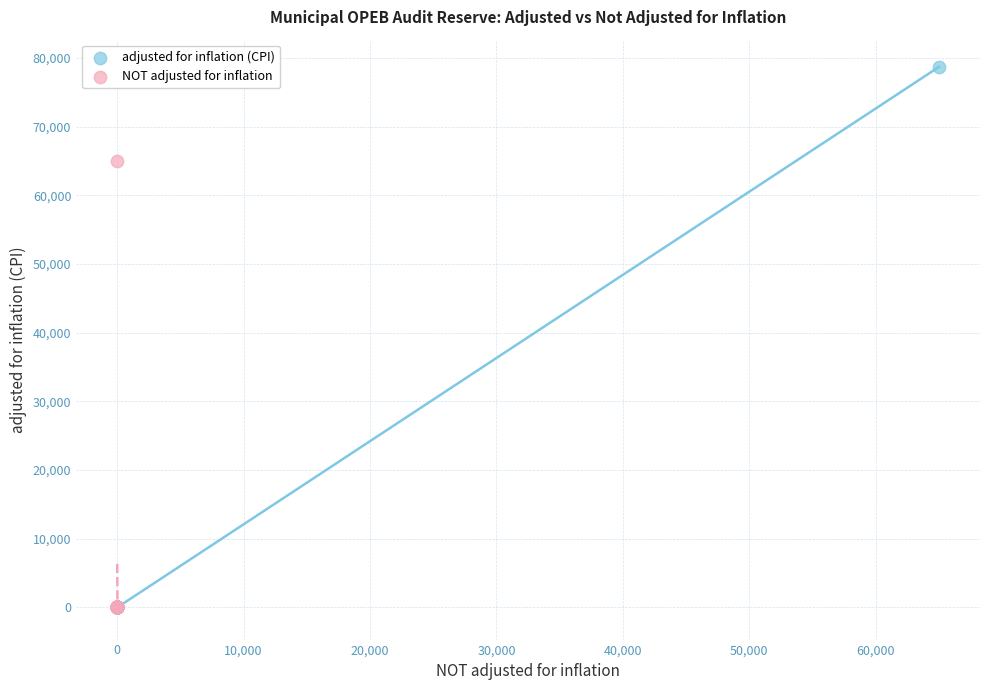

Which series has the largest Y range (max minus min)?

adjusted for inflation (CPI)